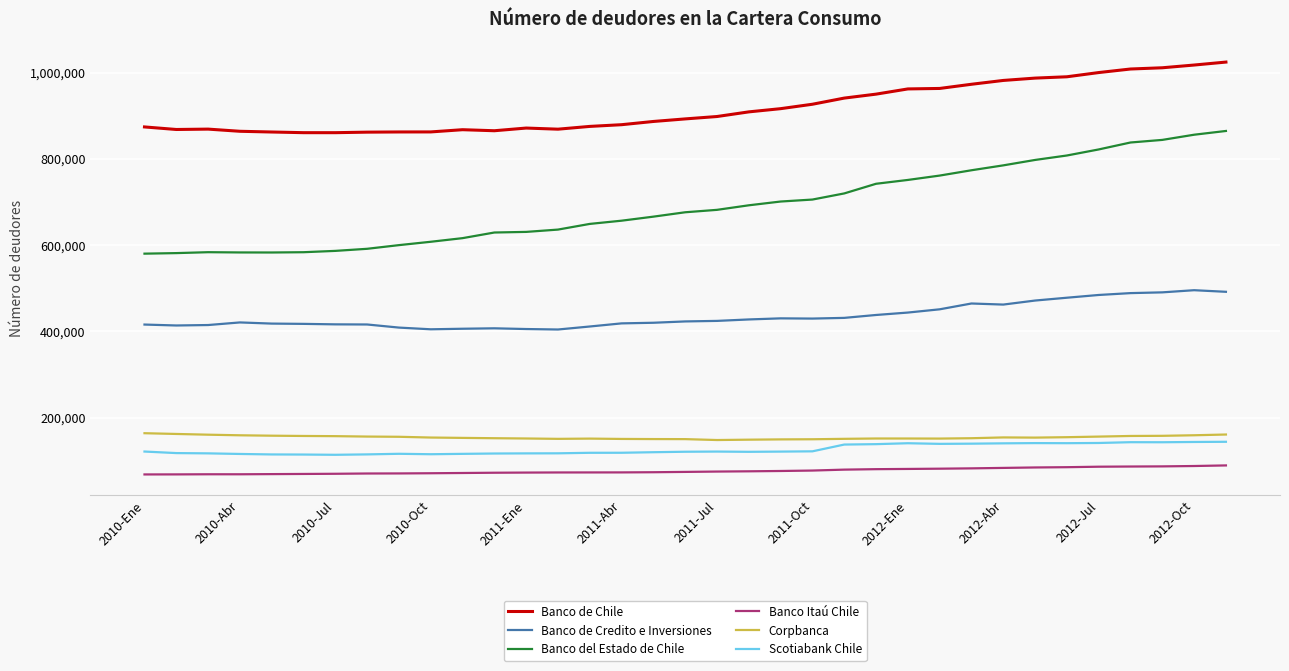

What are all the series names shown in the legend?

Banco de Chile, Banco de Credito e Inversiones, Banco del Estado de Chile, Banco Itaú Chile, Corpbanca, Scotiabank Chile